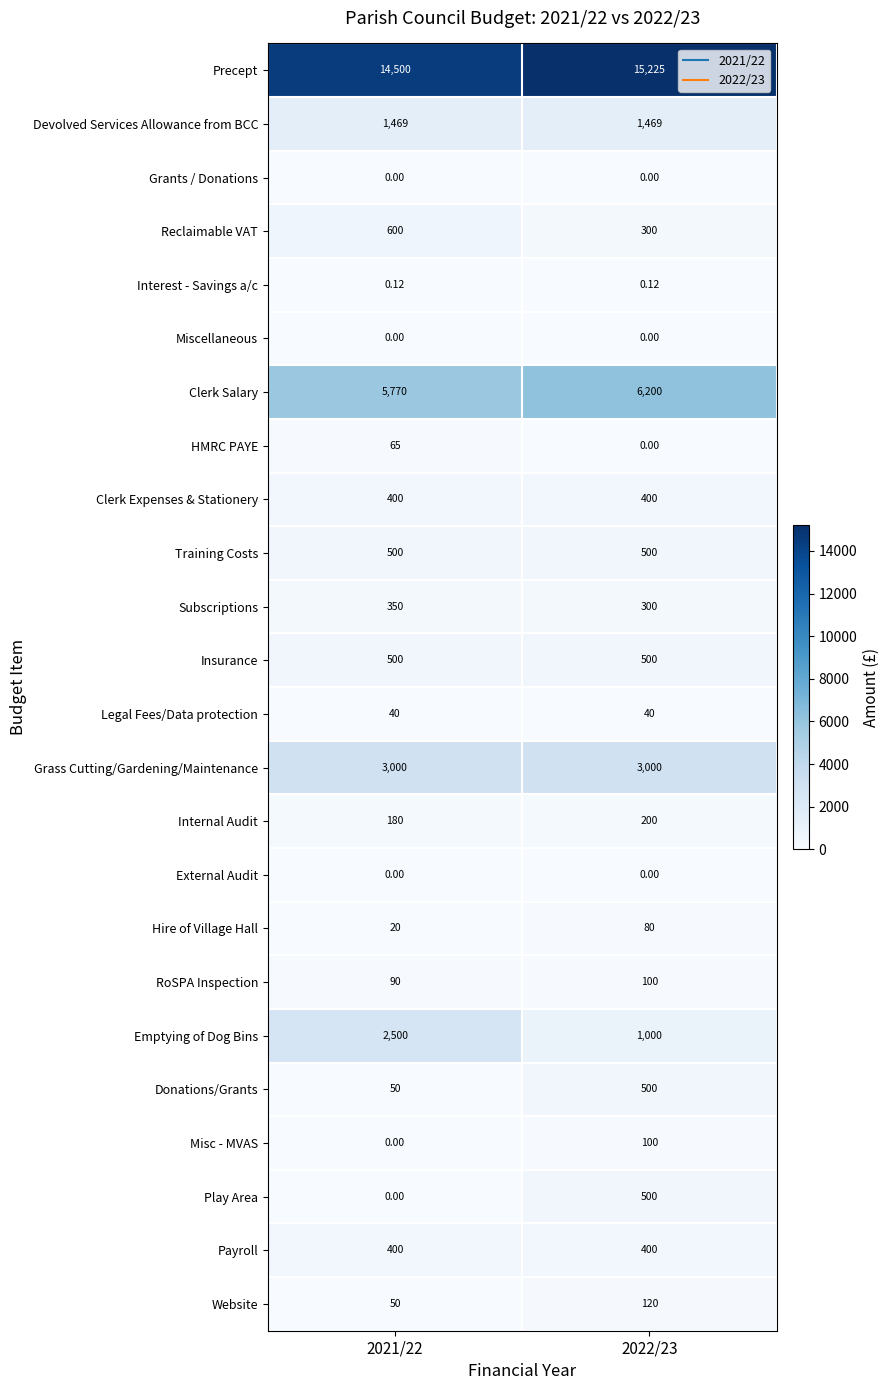

Which series has the largest range (max minus min)?

Emptying of Dog Bins